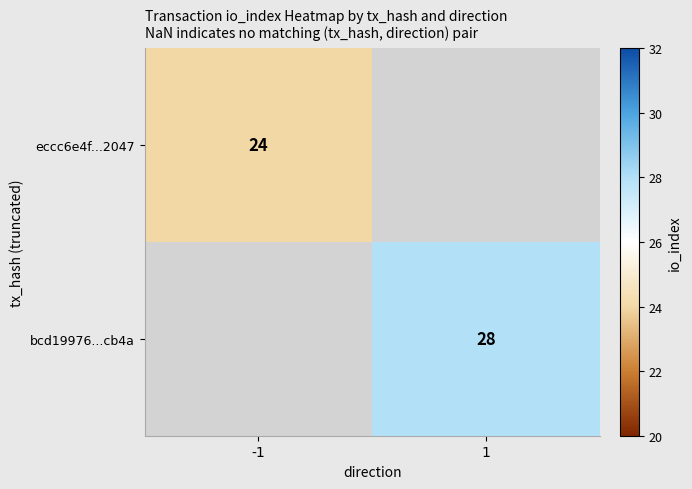

The value of bcd19976...cb4a at 1 is 28. True or false?

True